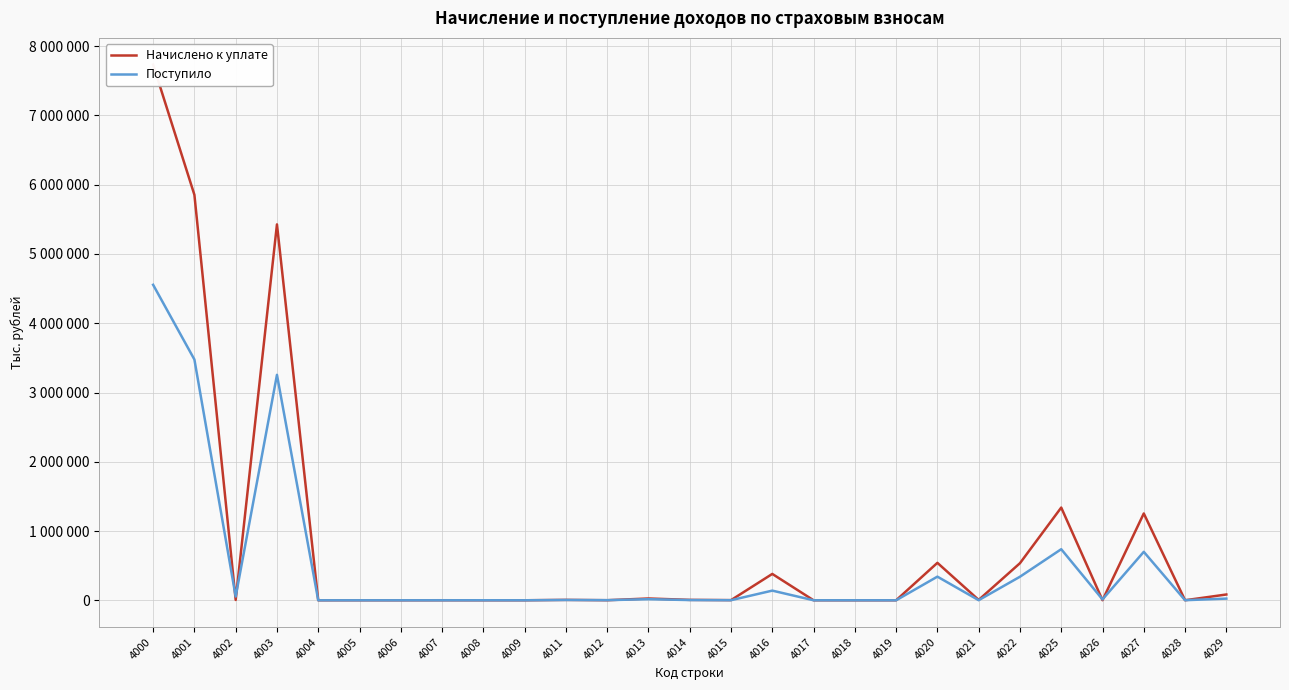

Is it true that Начислено к уплате equals 4059739 at 4001?

False